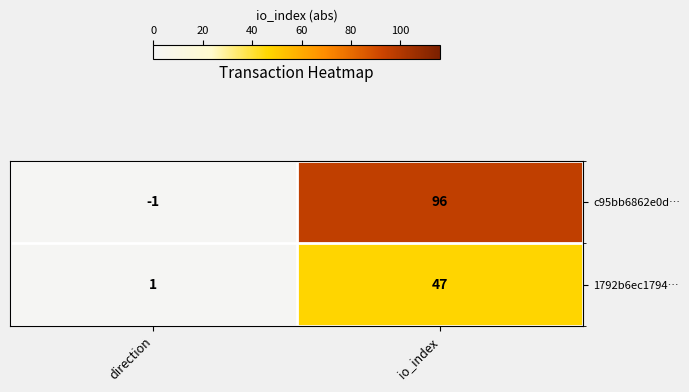

What is the difference between the maximum and minimum values in the c95bb6862e0d… series?

97